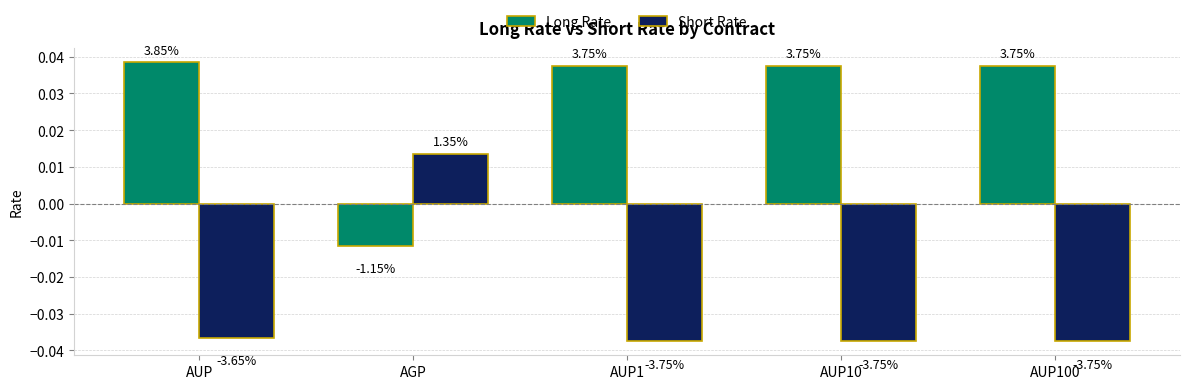

Where does the Short Rate series first go above 0?

AGP